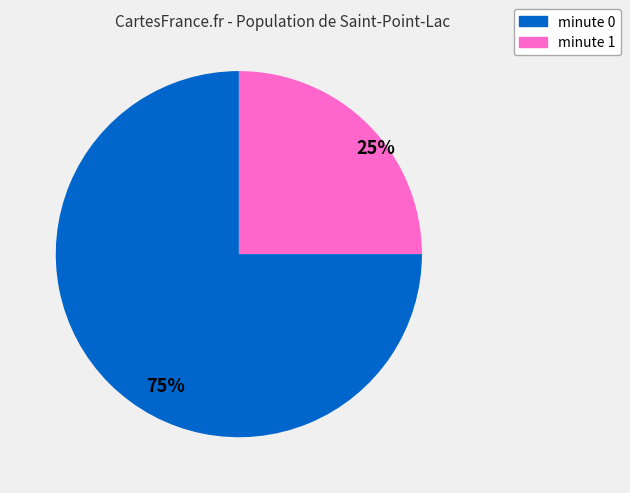

How many segments does this pie chart have?

2